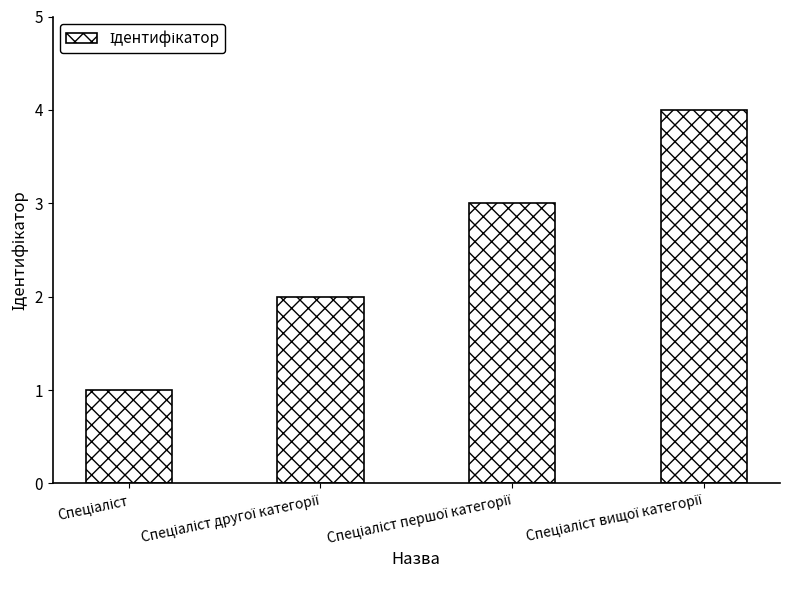

What is the greatest value displayed?

4